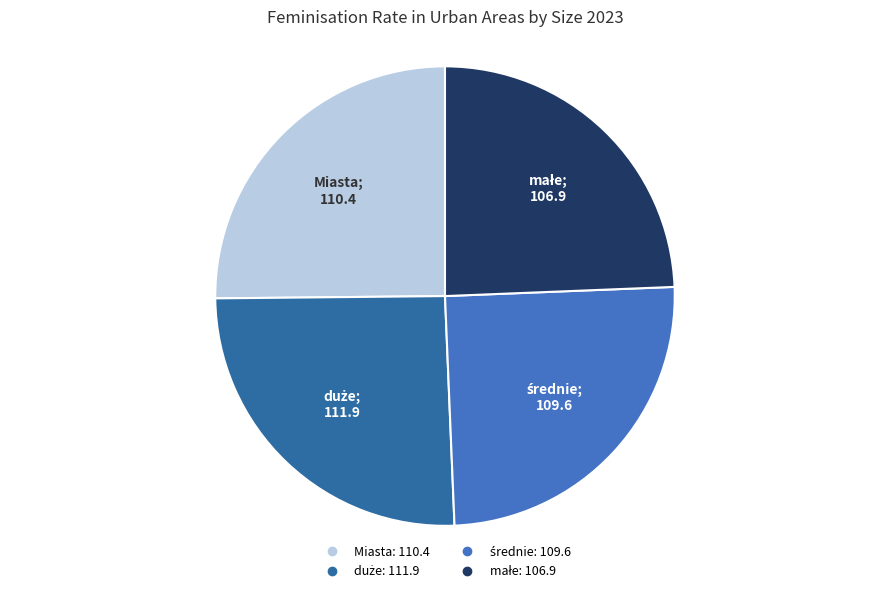

Approximately how many times larger is the value at duże compared to małe?

1.0